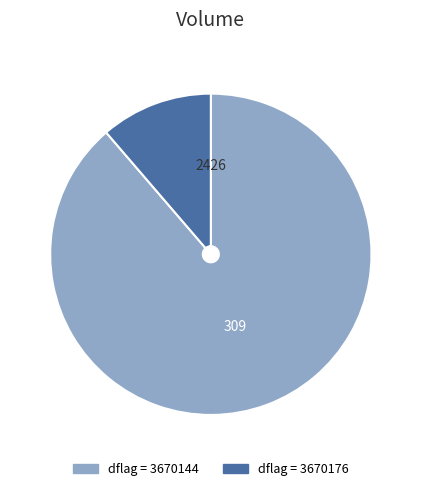

Do dflag = 3670176 and dflag = 3670144 together represent more than half of the pie?

Yes